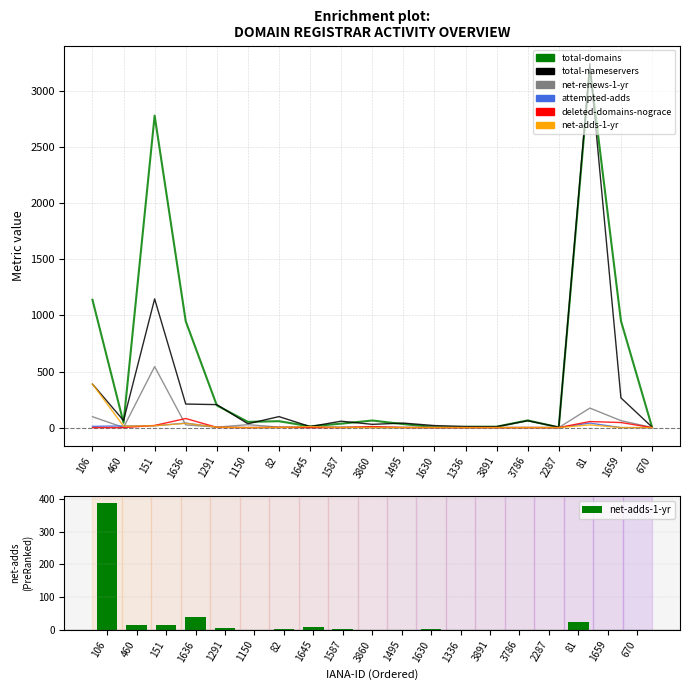

The net-renews-1-yr series shows 7 at 82. True or false?

False